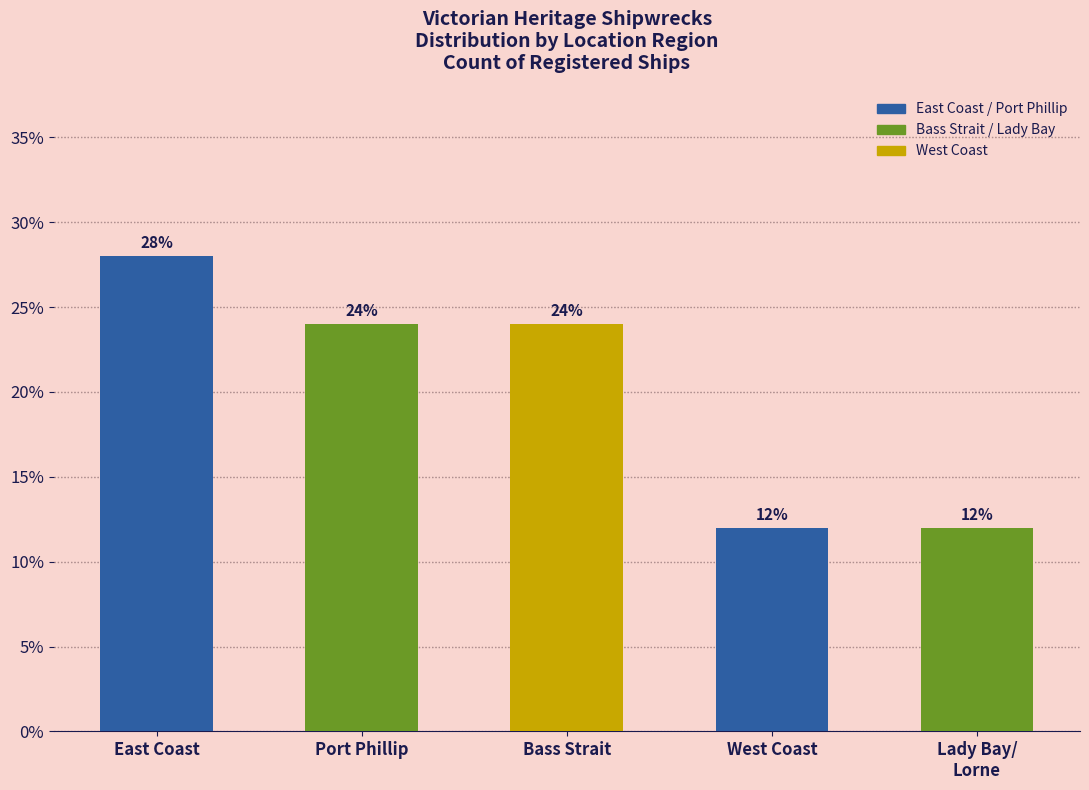

What is the average value?

20.0